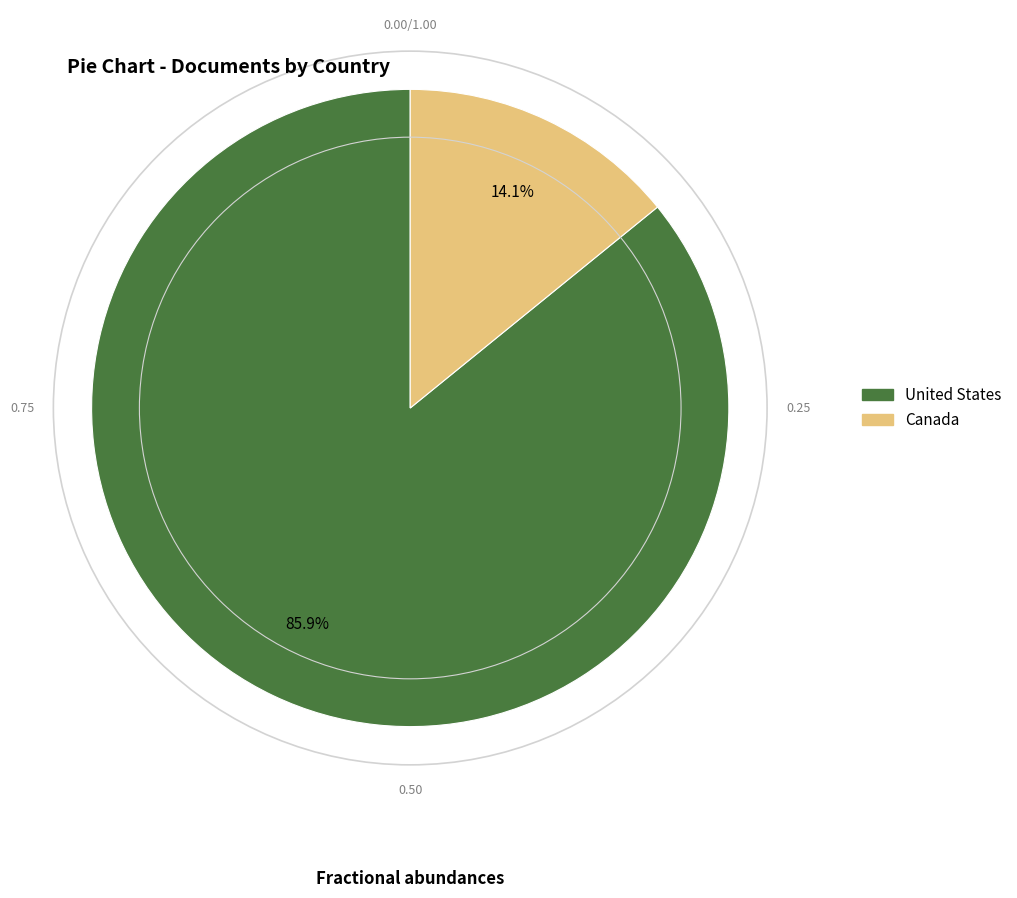

Rank the categories by value from highest to lowest.

United States, Canada